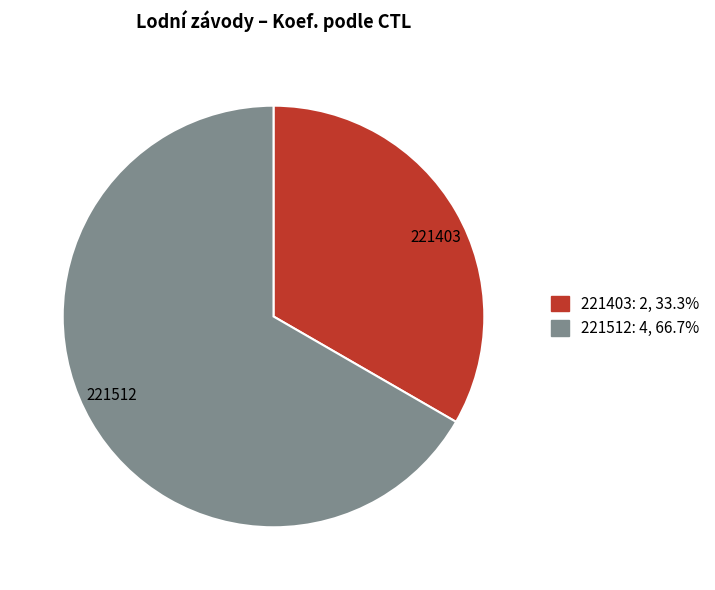

Which slice is the smallest?

221403